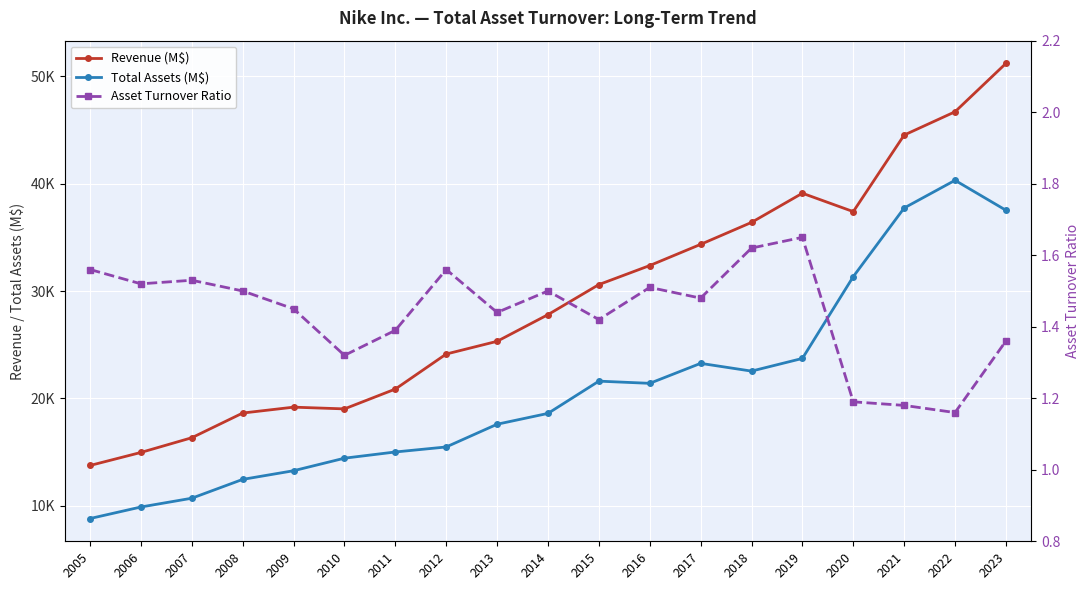

At which label does Total Assets (M$) reach its peak?

2022